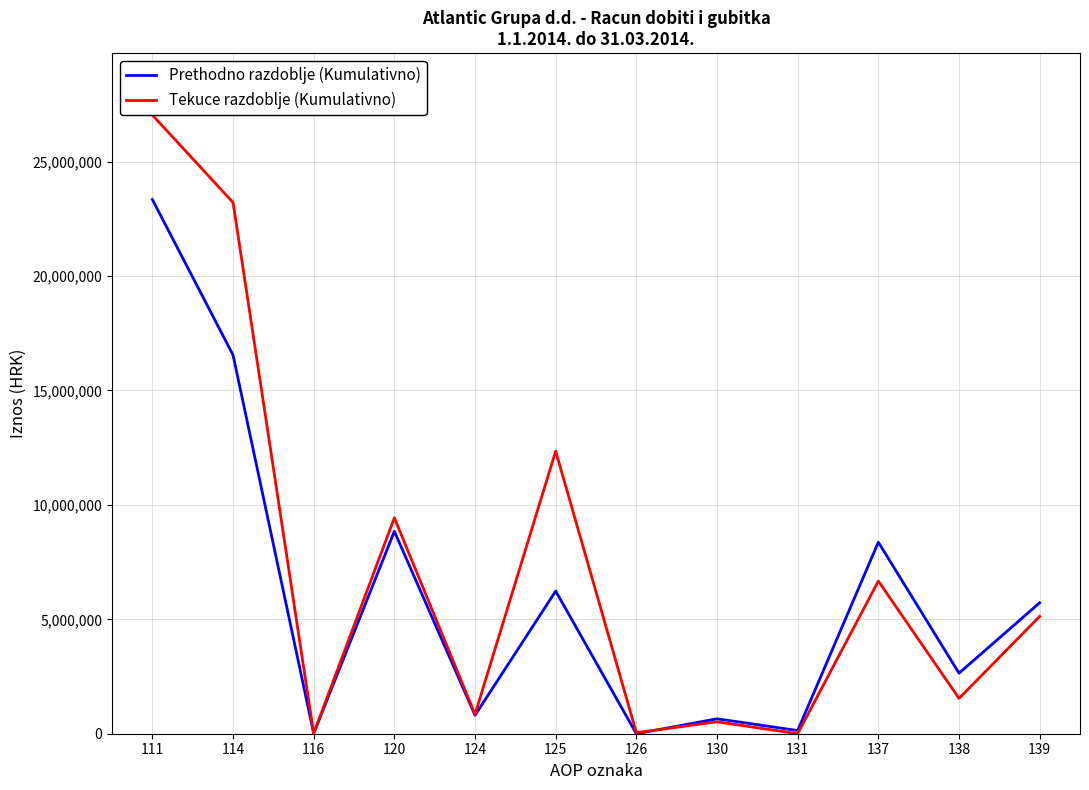

The value of Prethodno razdoblje (Kumulativno) at 125 is 6233530. True or false?

True